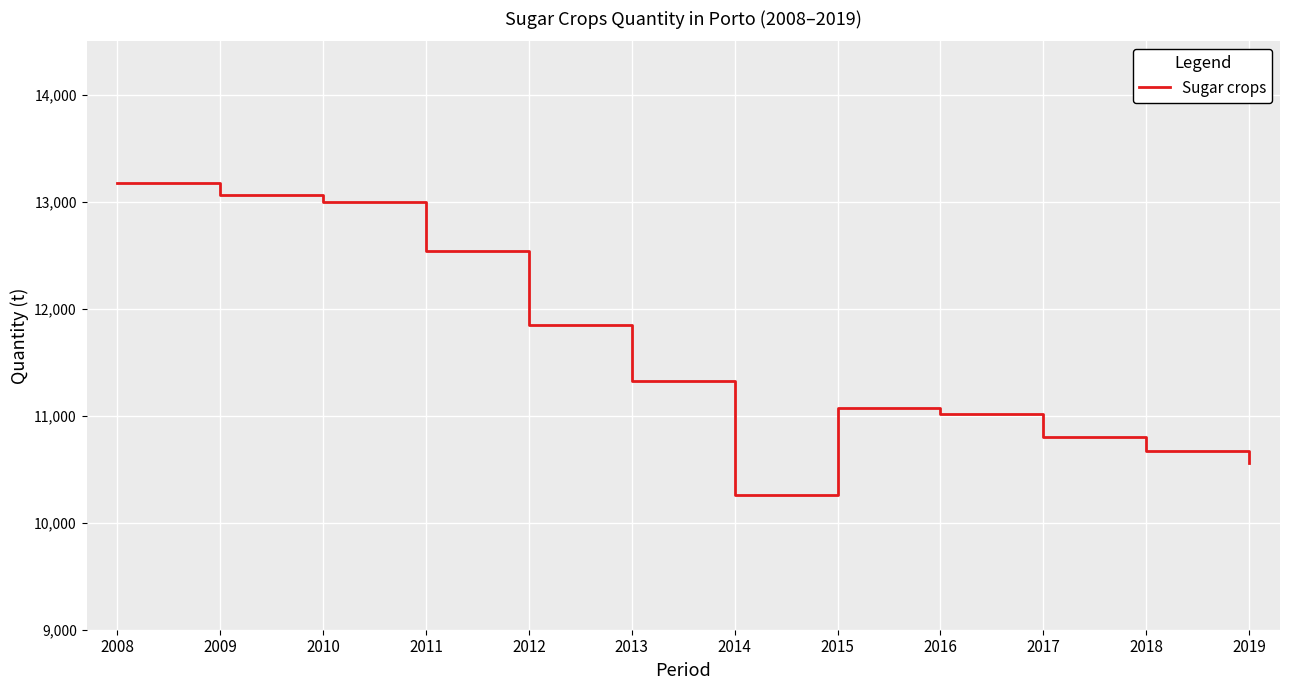

What is the difference between the values at 2008 and 2018?

2503.9